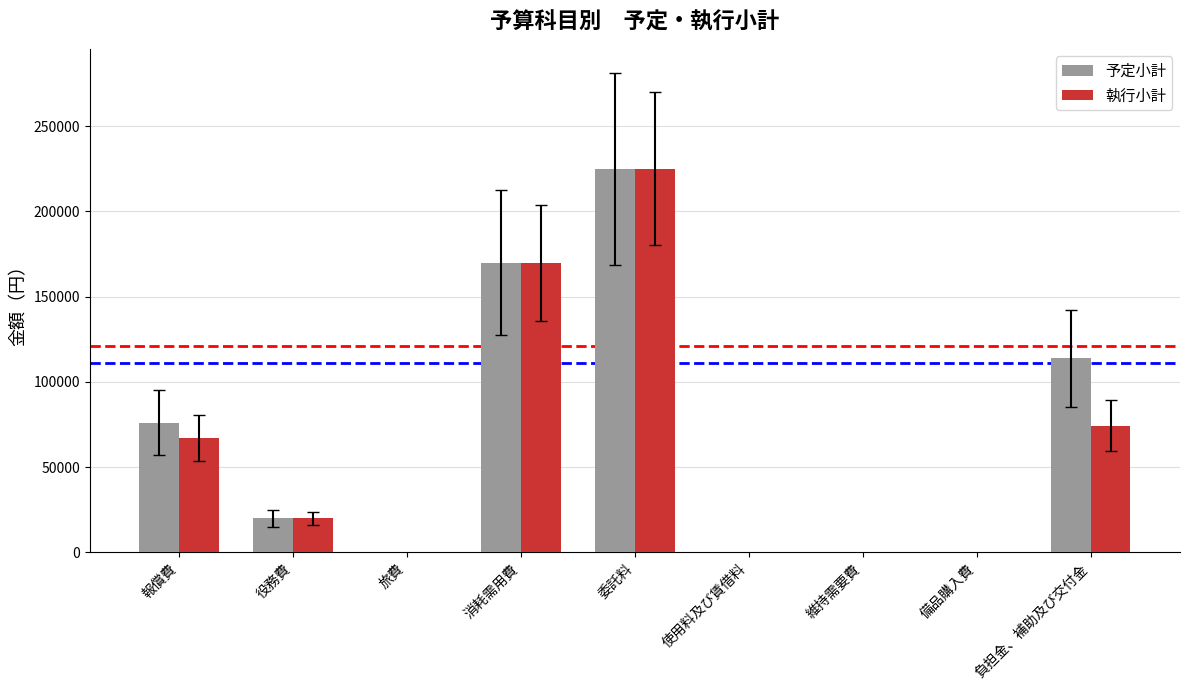

Between 消耗需用費 and 負担金、補助及び交付金, which series saw the biggest shift?

執行小計